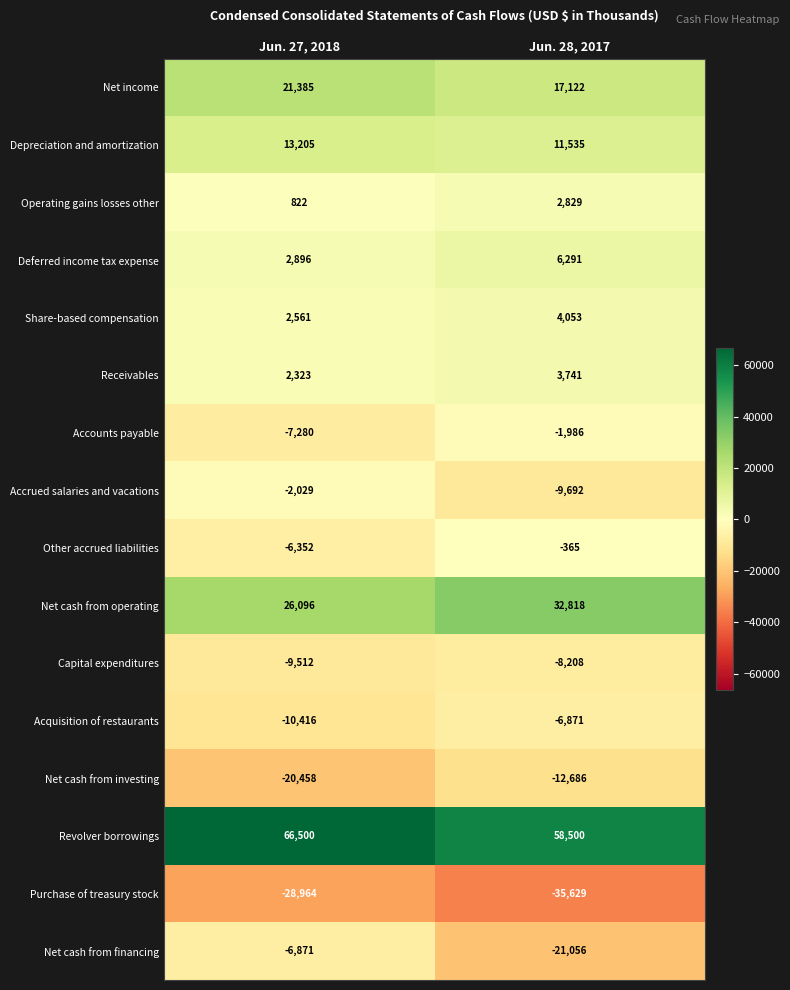

What is the difference between the highest and lowest values at Jun. 28, 2017?

94129